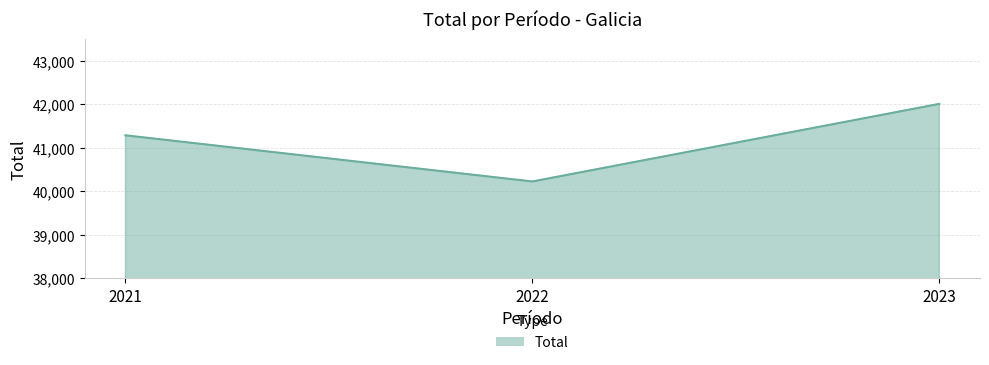

What is the change in value from 2022 to 2023?

+1783